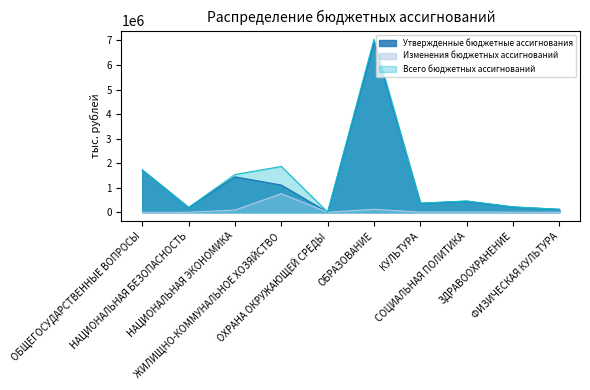

What is the maximum value shown in the chart?

7050796.7